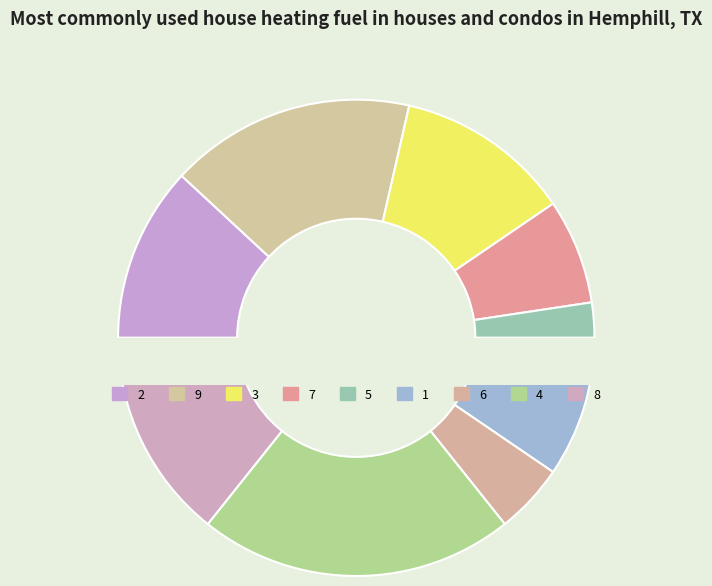

Is 2 the majority of the pie?

No